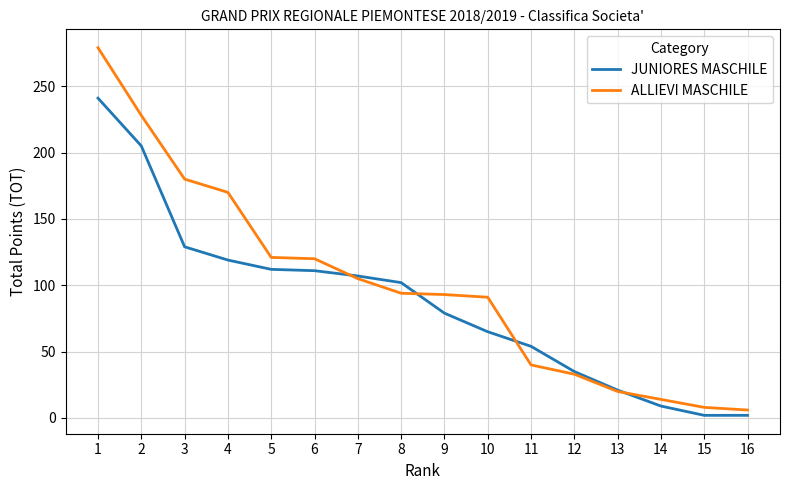

What is the highest value of the JUNIORES MASCHILE series?

241